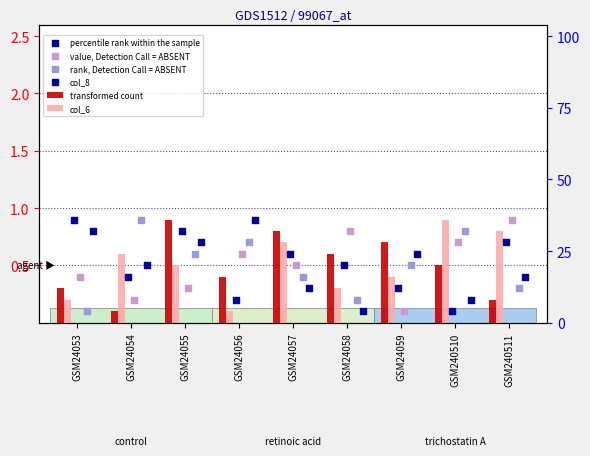

Is the value of transformed count at GSM24058 greater than the value of value, Detection Call = ABSENT at GSM240510?

No